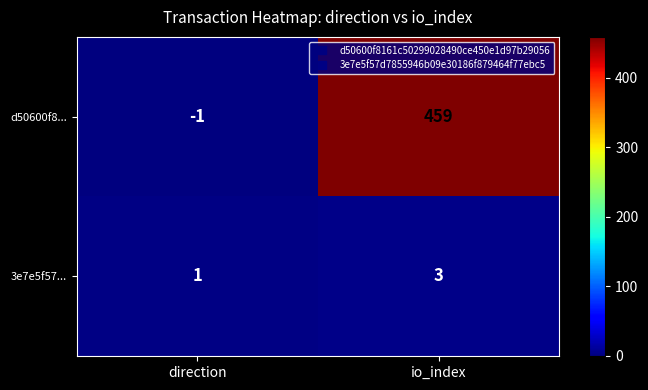

Where is d50600f8... nearest to the value 229?

direction